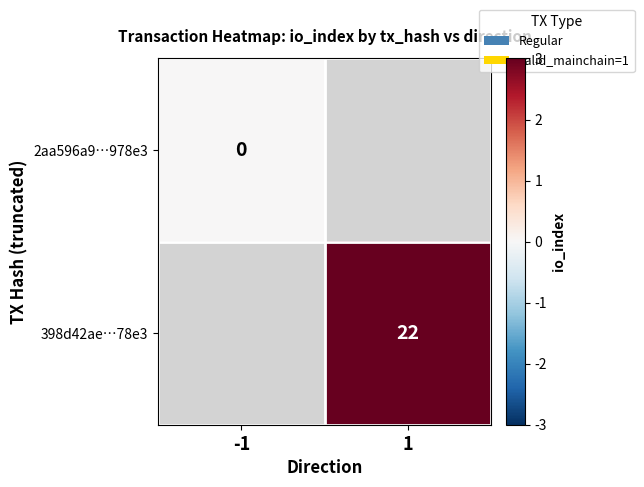

Is the value of 398d42ae…78e3 at 1 greater than the value of 2aa596a9…978e3 at -1?

Yes